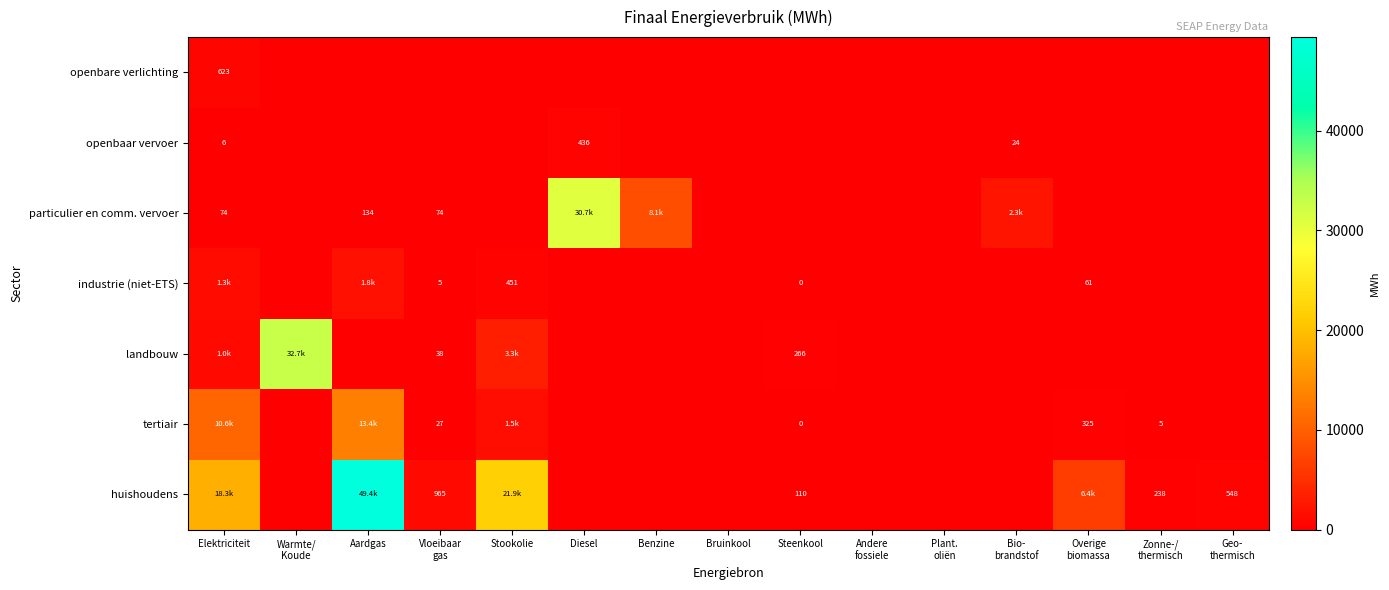

What is the total value across all series at Bio-
brandstof?

2316.8